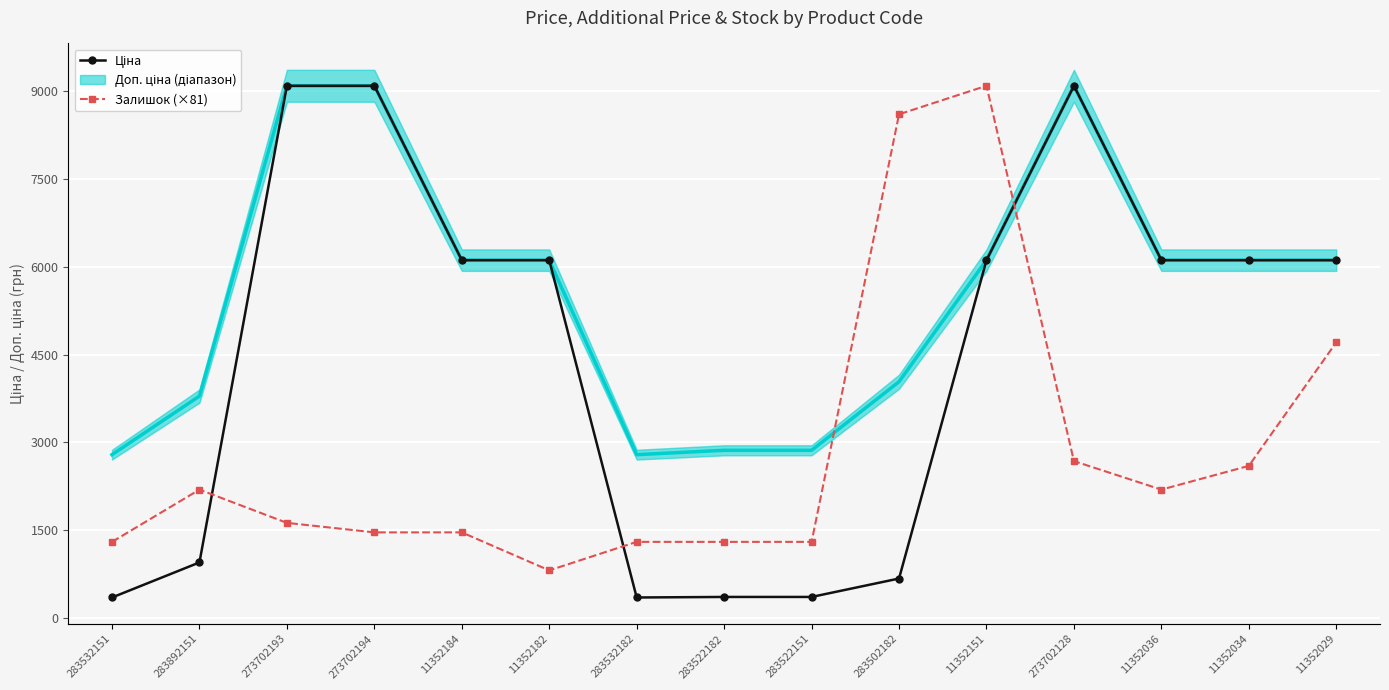

At which label does Залишок (×81) reach its minimum?

11352182